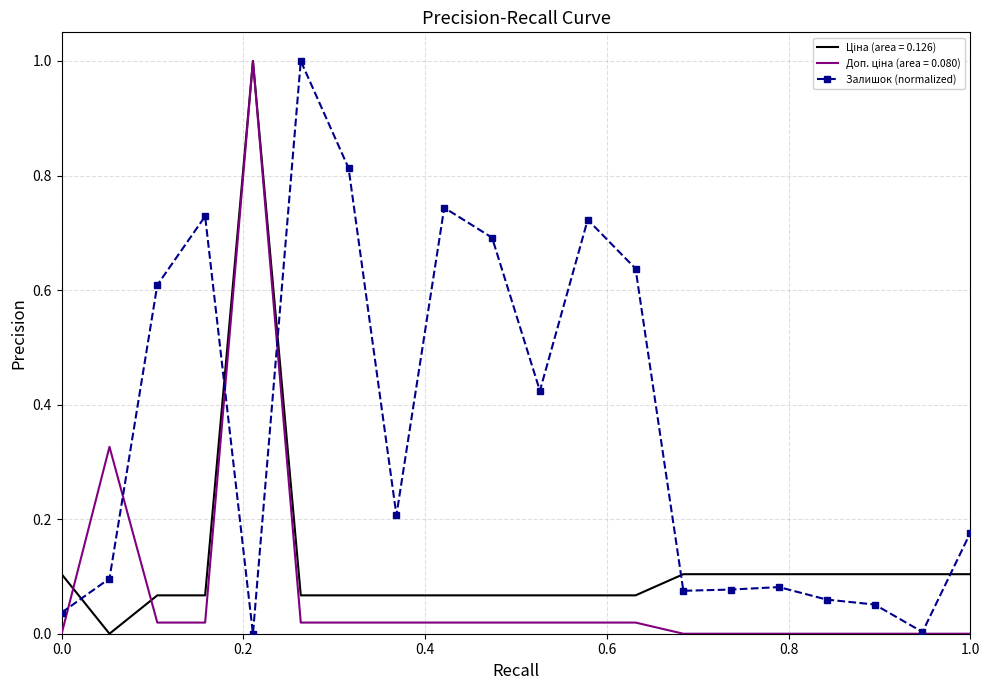

What is the maximum value shown in the chart?

1.0